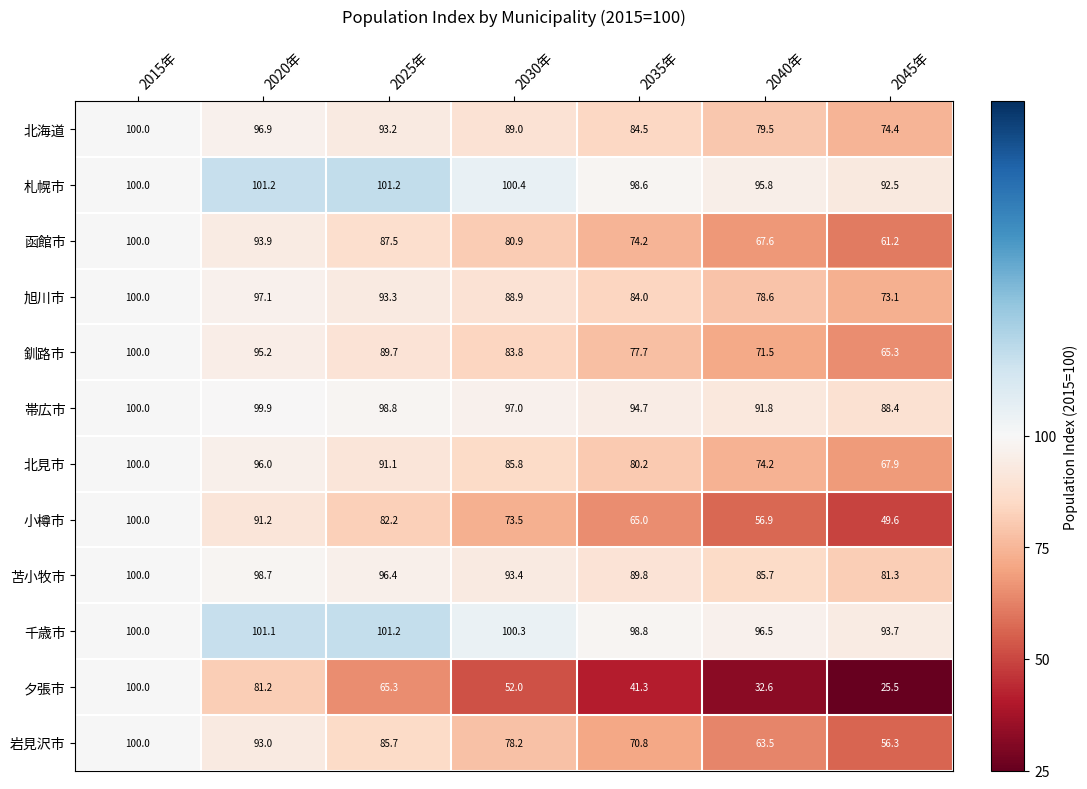

The 苫小牧市 series shows 123.9 at 2040年. True or false?

False